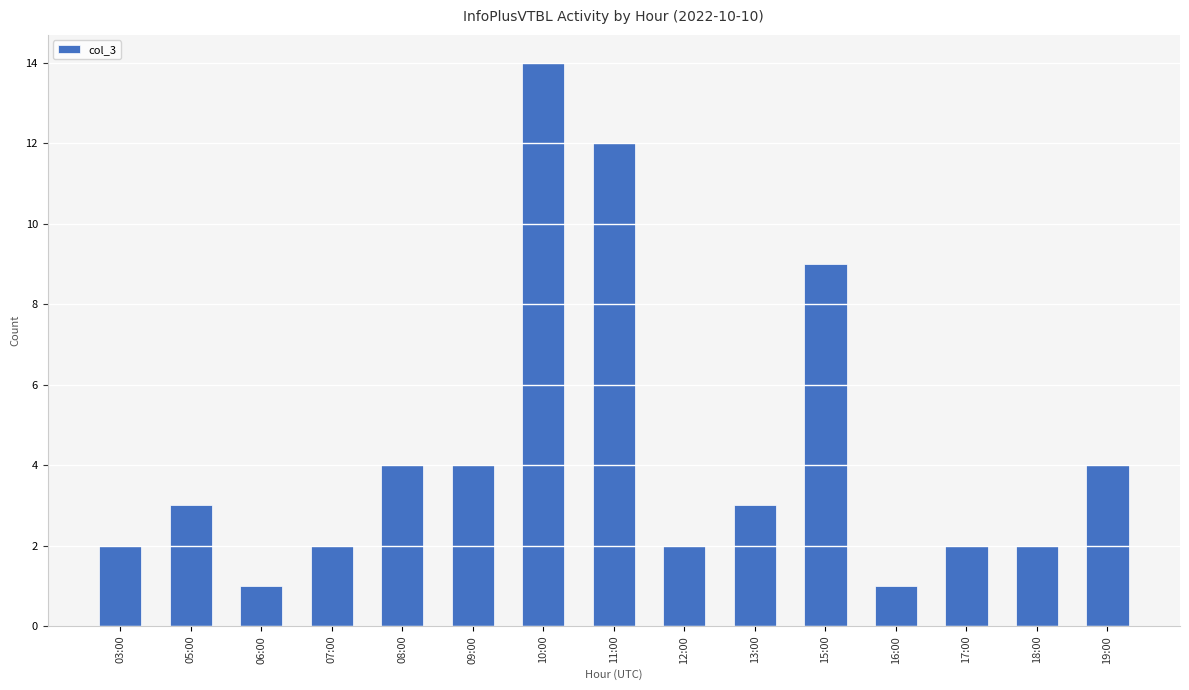

At which category does the chart reach its peak across all series?

10:00